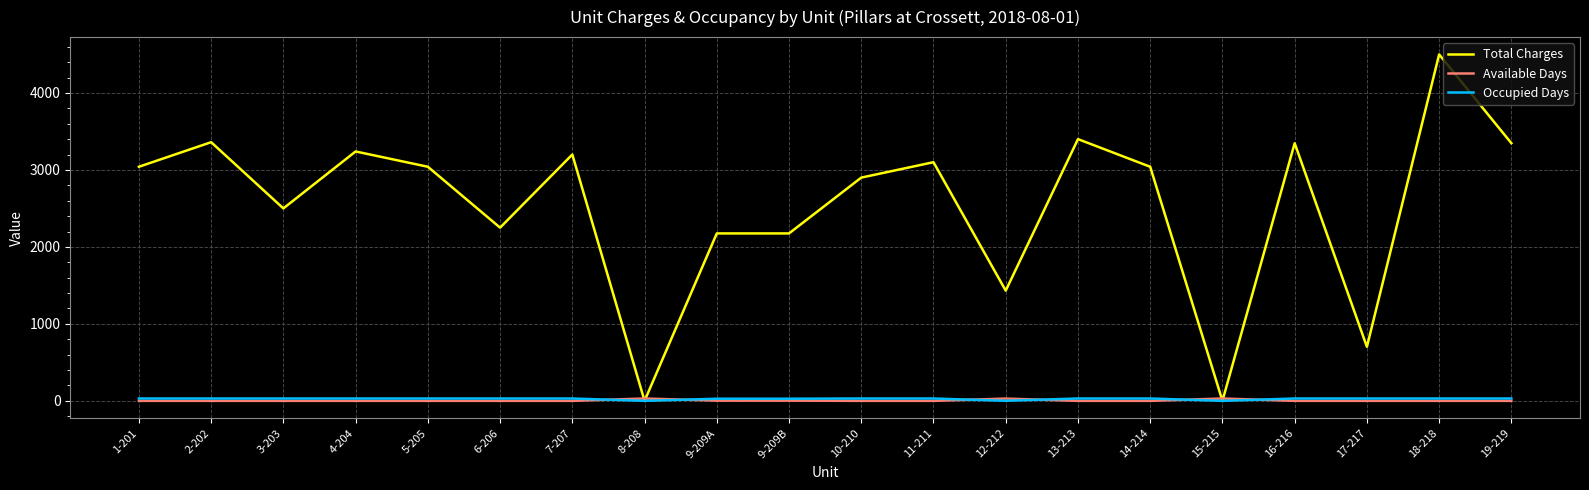

At how many categories does at least one series exceed 4169?

1